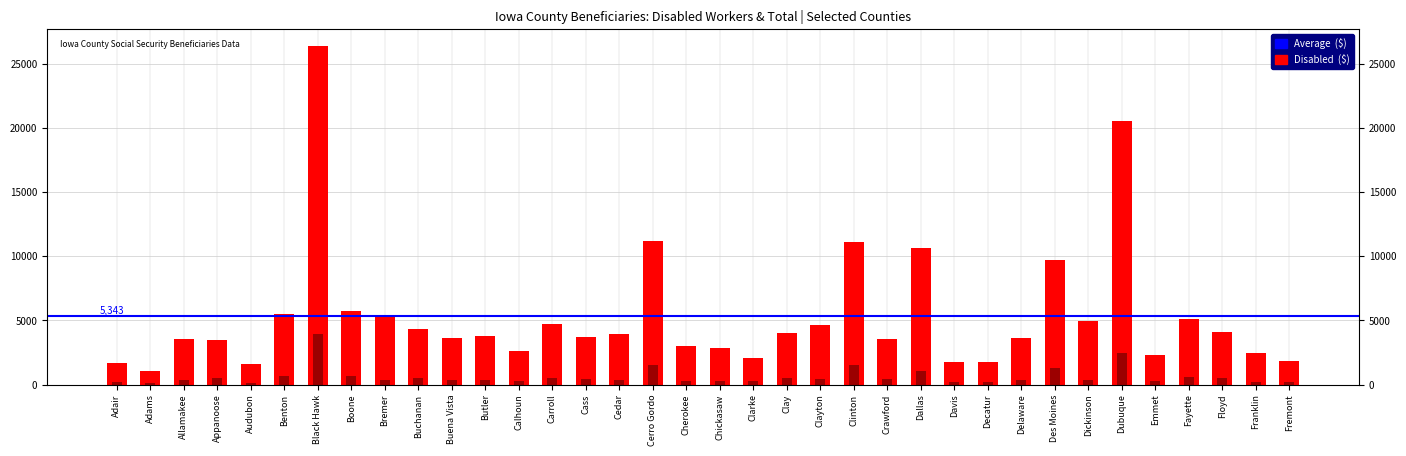

What are all the series names shown in the legend?

Disabled workers, Average